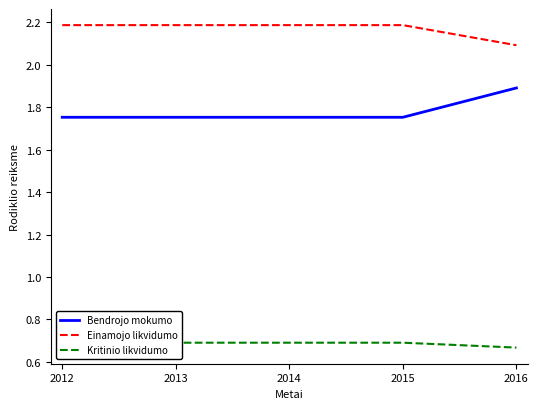

Reading left to right, extract all data points from this chart.

Bendrojo mokumo: 2012=1.8	2013=1.8	2014=1.8	2015=1.8	2016=1.9
Einamojo likvidumo: 2012=2.2	2013=2.2	2014=2.2	2015=2.2	2016=2.1
Kritinio likvidumo: 2012=0.7	2013=0.7	2014=0.7	2015=0.7	2016=0.7